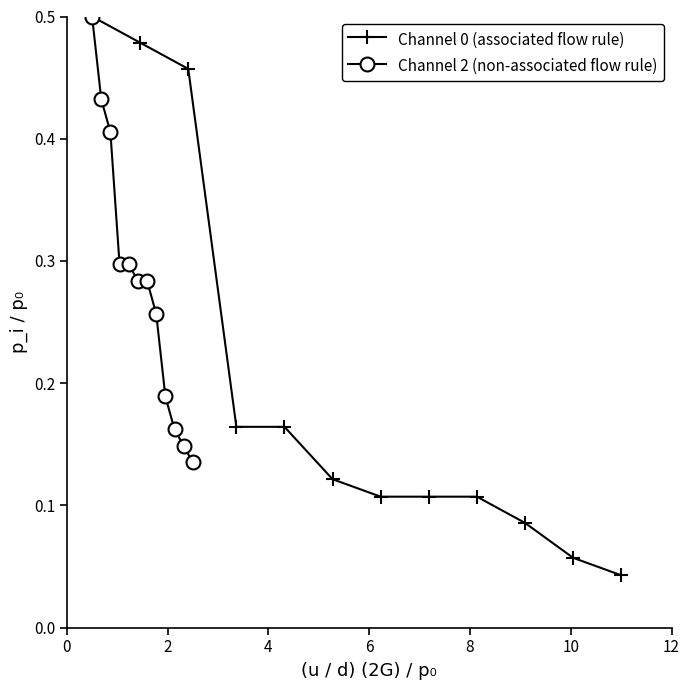

What is the sum of all Channel 0 (associated flow rule) values?

2.4